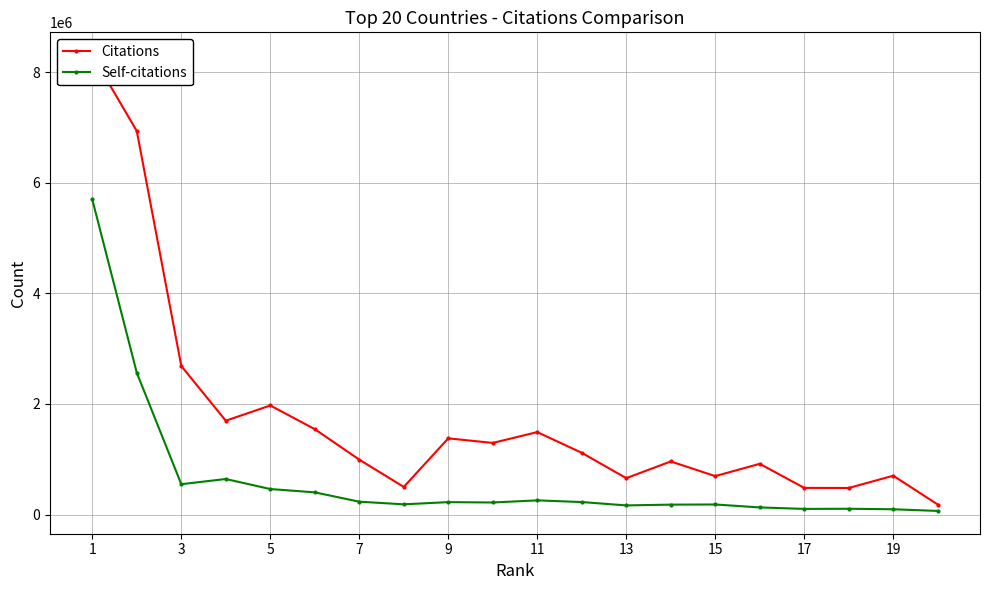

Which label corresponds to the largest value in the chart?

1